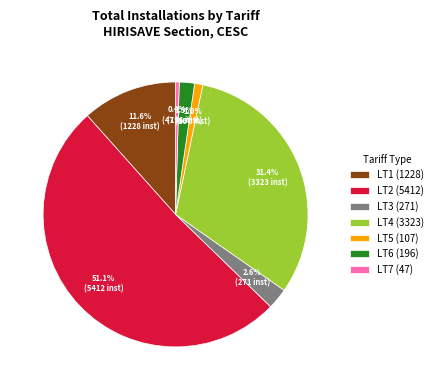

Which slice is the smallest?

LT7